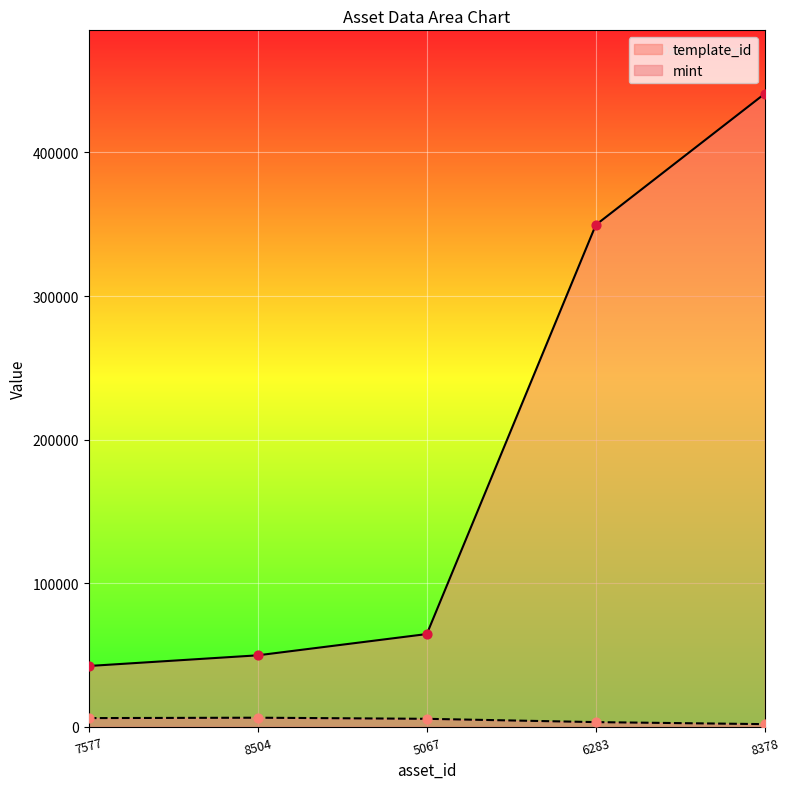

At how many categories does at least one series exceed 39437?

5